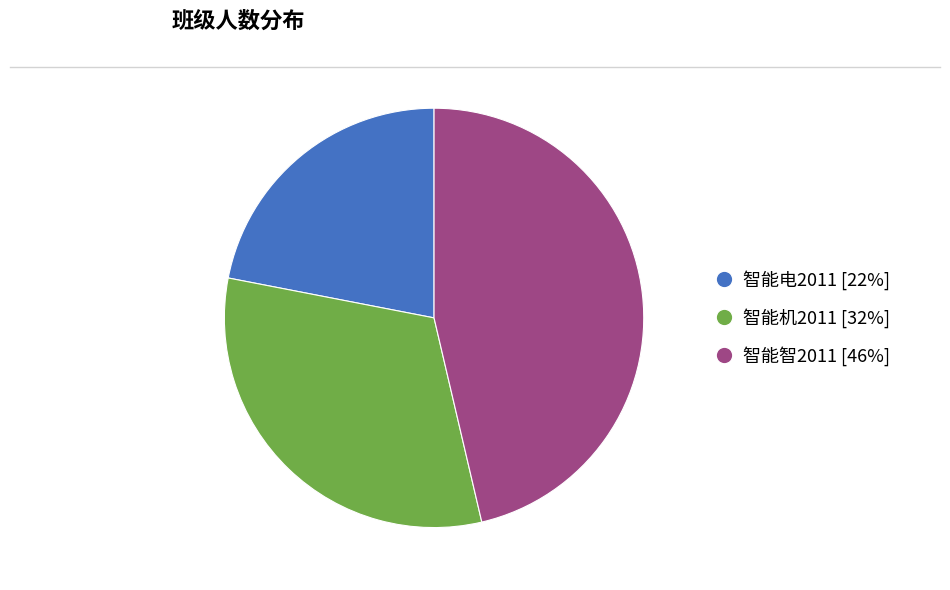

Is there any slice that represents more than half of the pie?

No